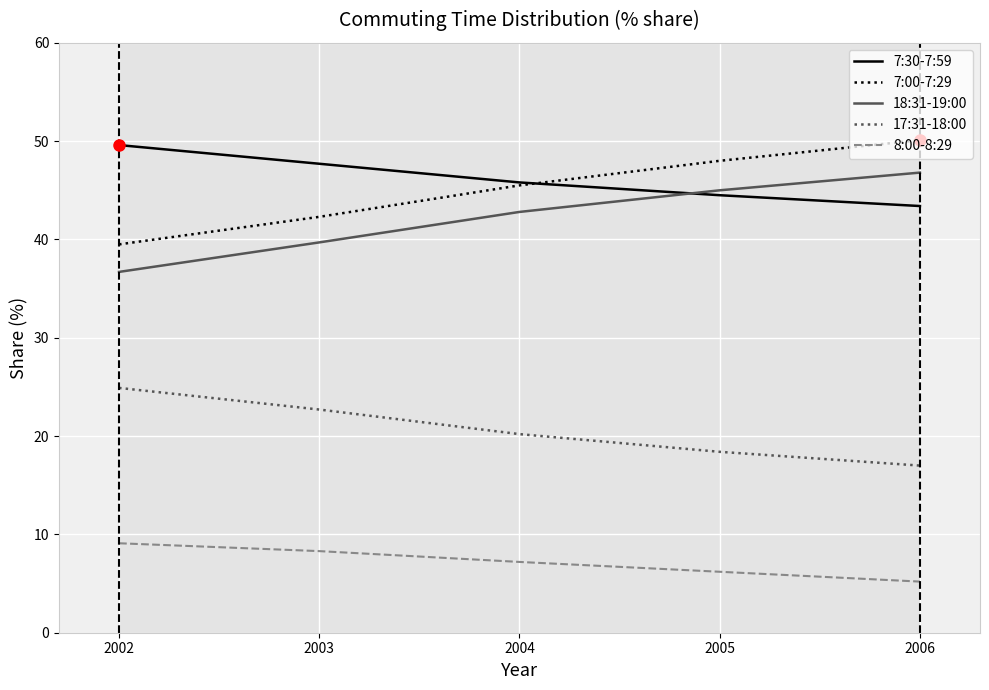

What is the total value across all series at 2003?

160.7